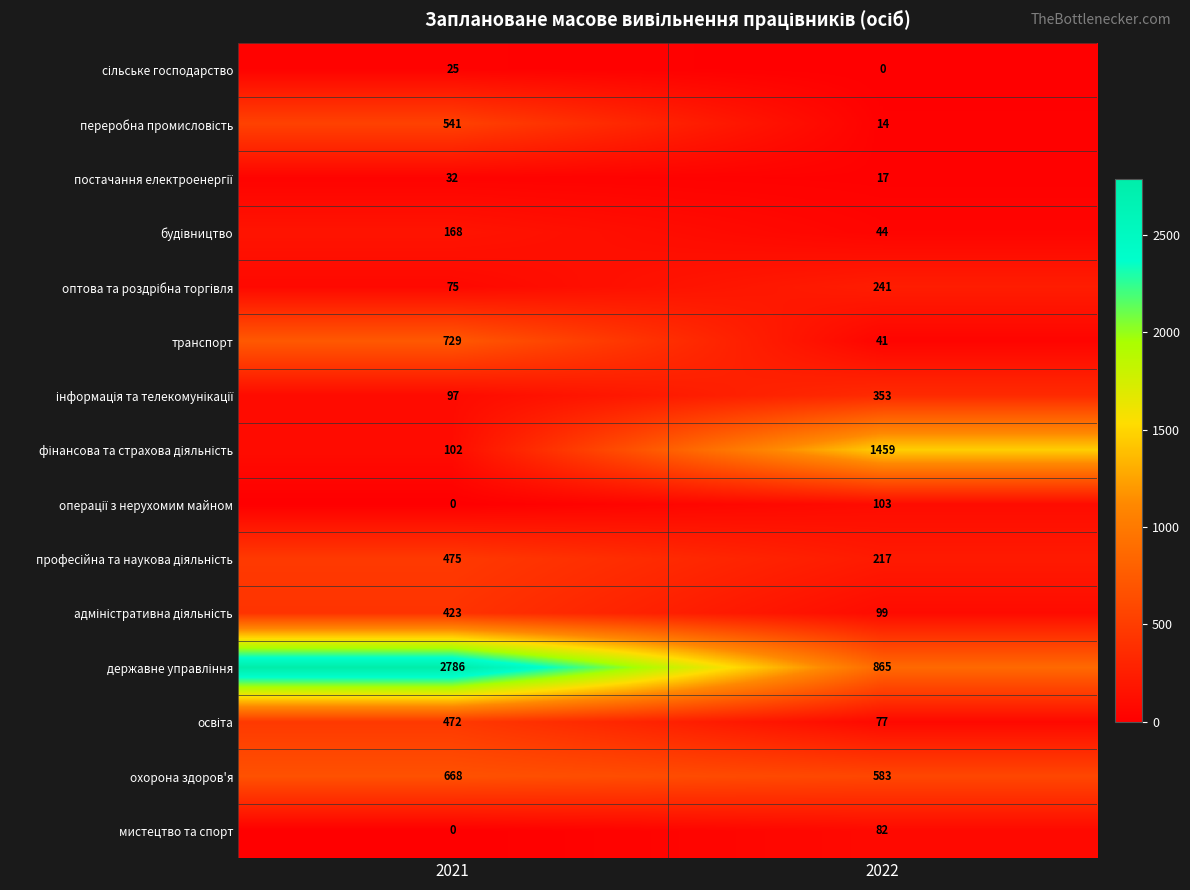

What is the greatest value displayed?

2786